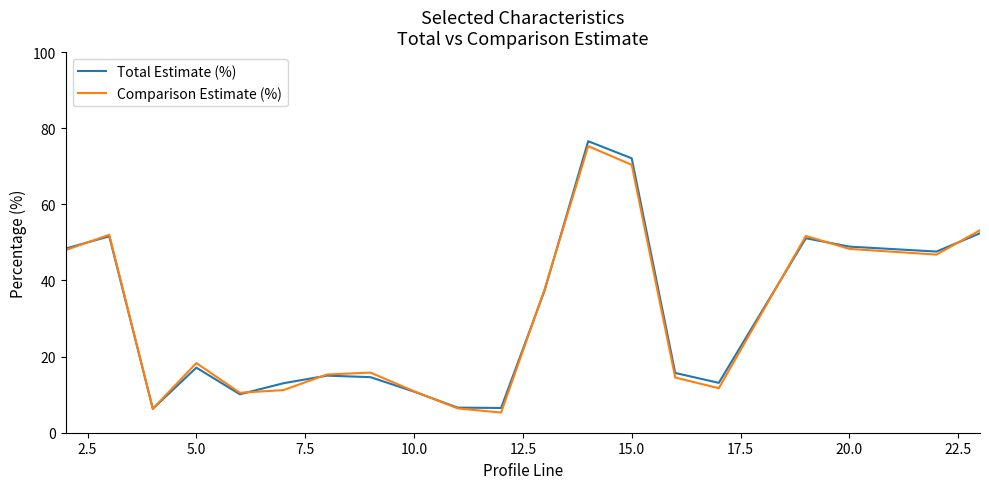

Which series has the widest spread of values?

Total Estimate (%)